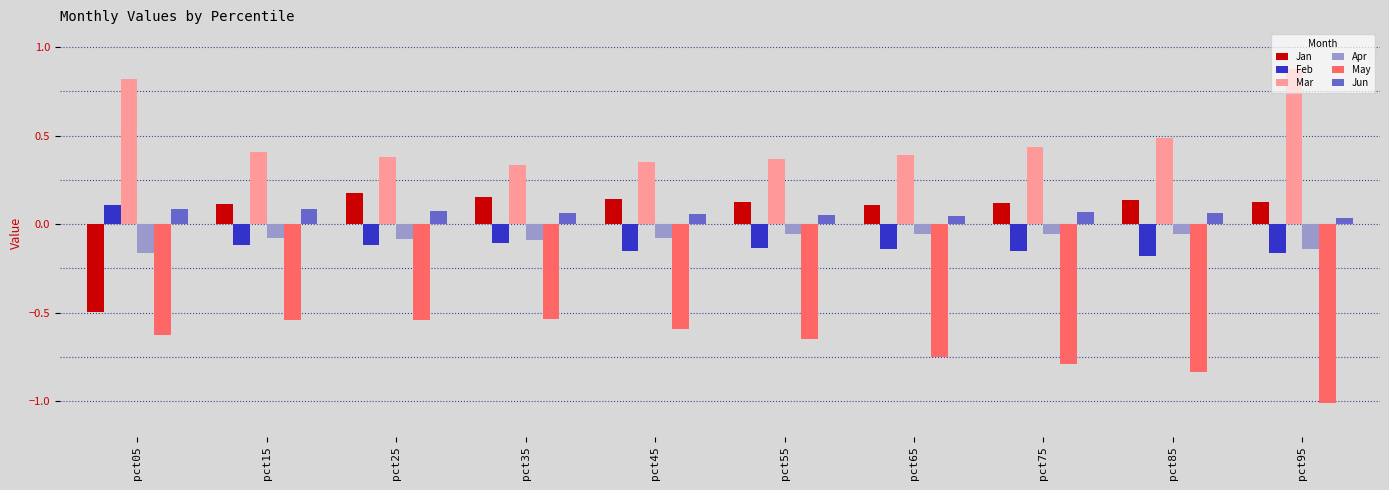

What is the sum of all Apr values?

-0.9